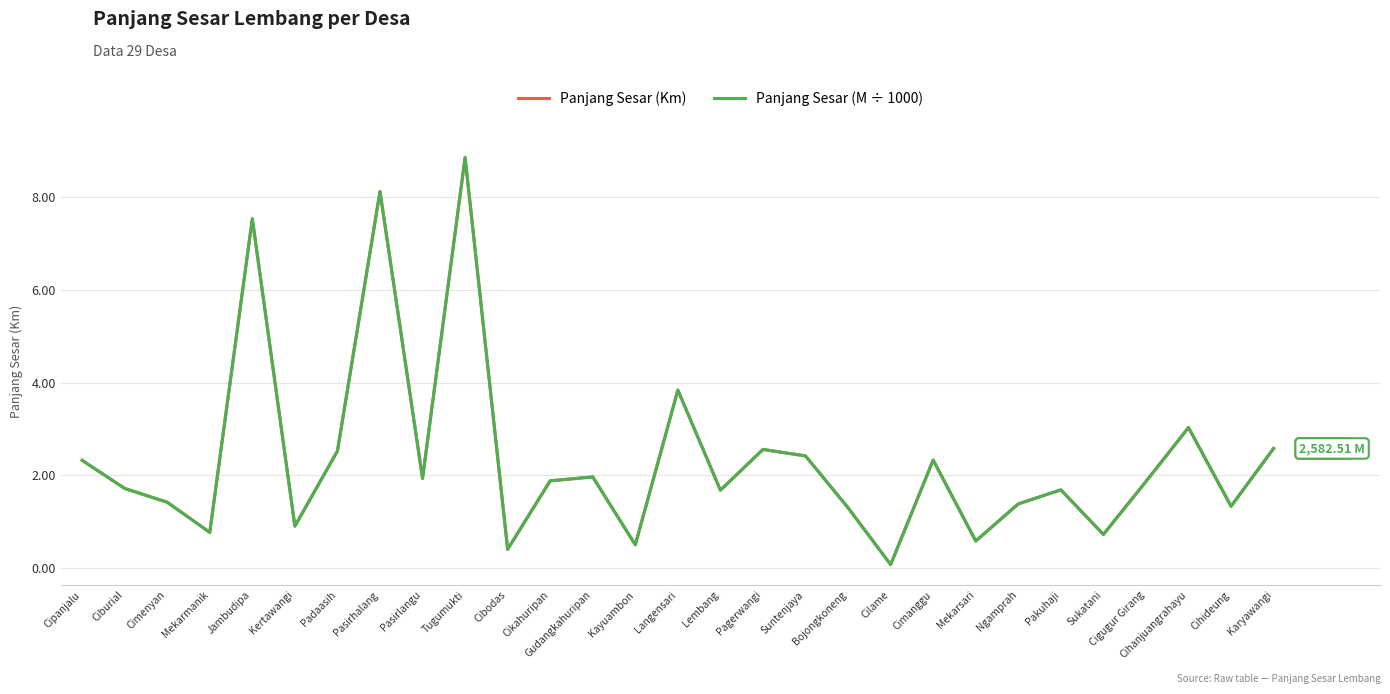

At which label is Panjang Sesar (M ÷ 1000) closest to 4?

Langensari